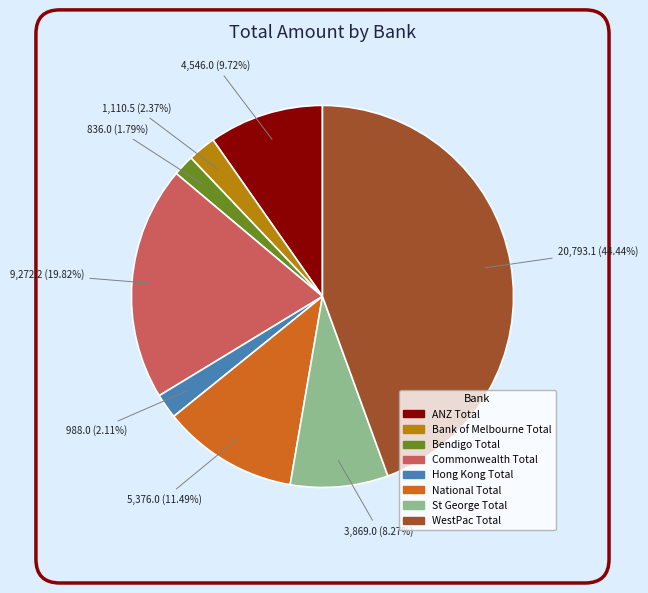

How many slices are in this pie chart?

8